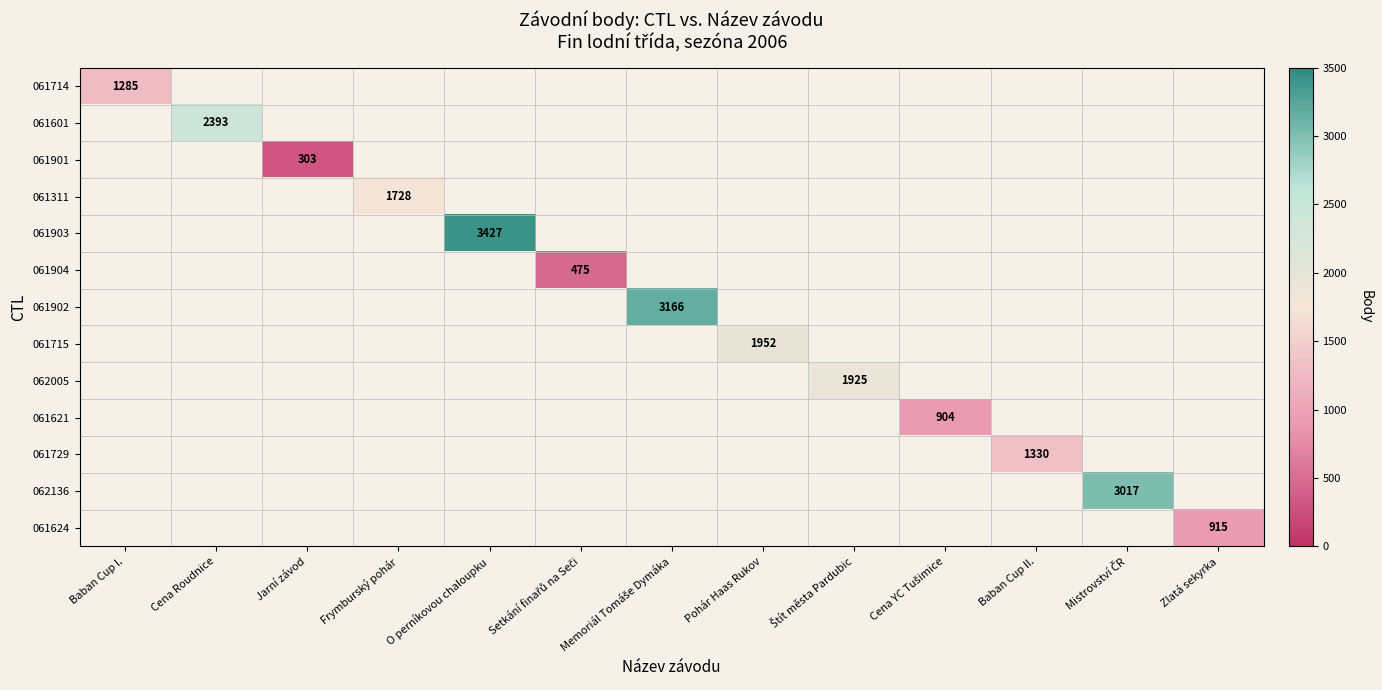

What is the greatest value displayed?

3427.0